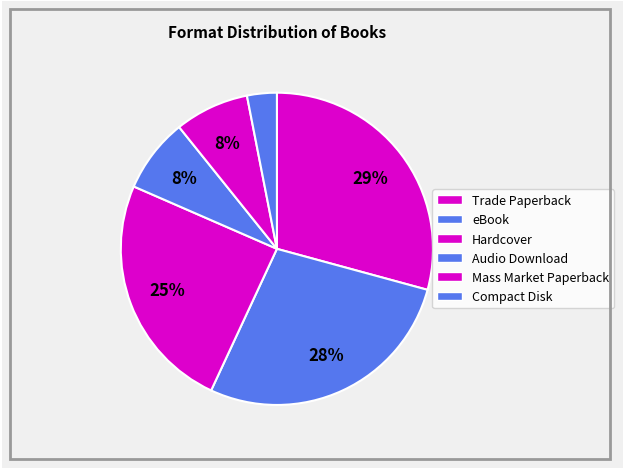

Count the number of slices in the pie.

6